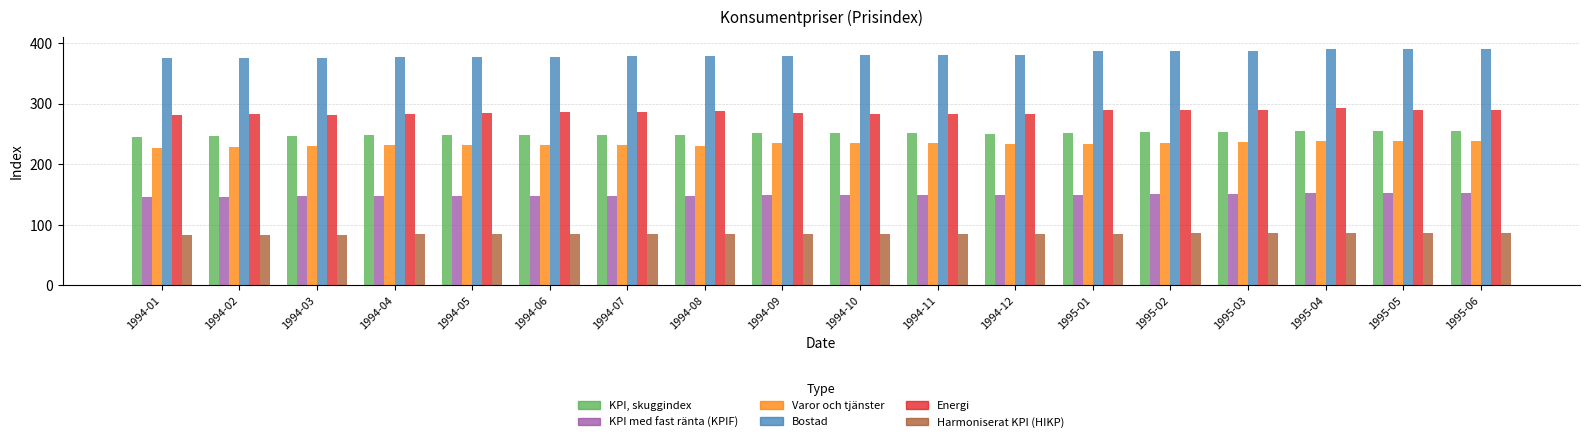

Which series has the largest total across all categories?

Bostad